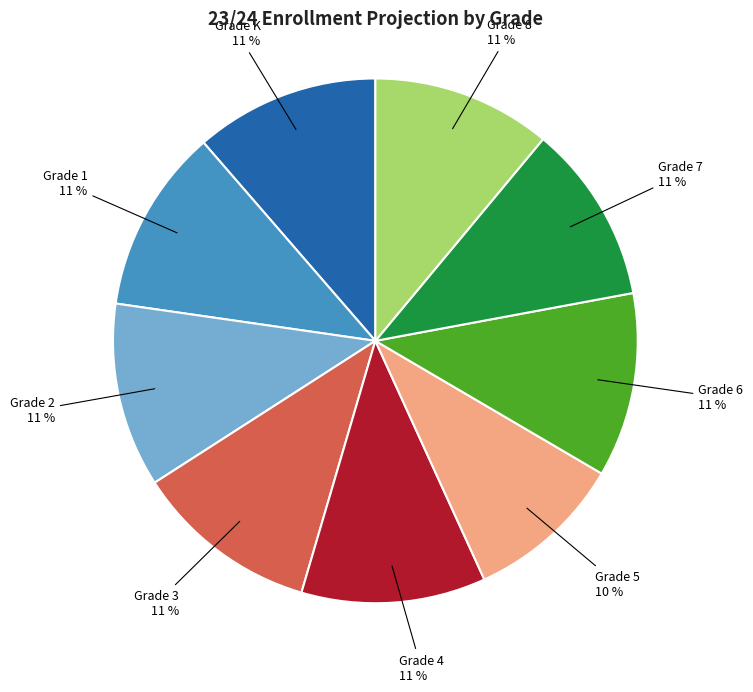

Does any single category account for the majority?

No